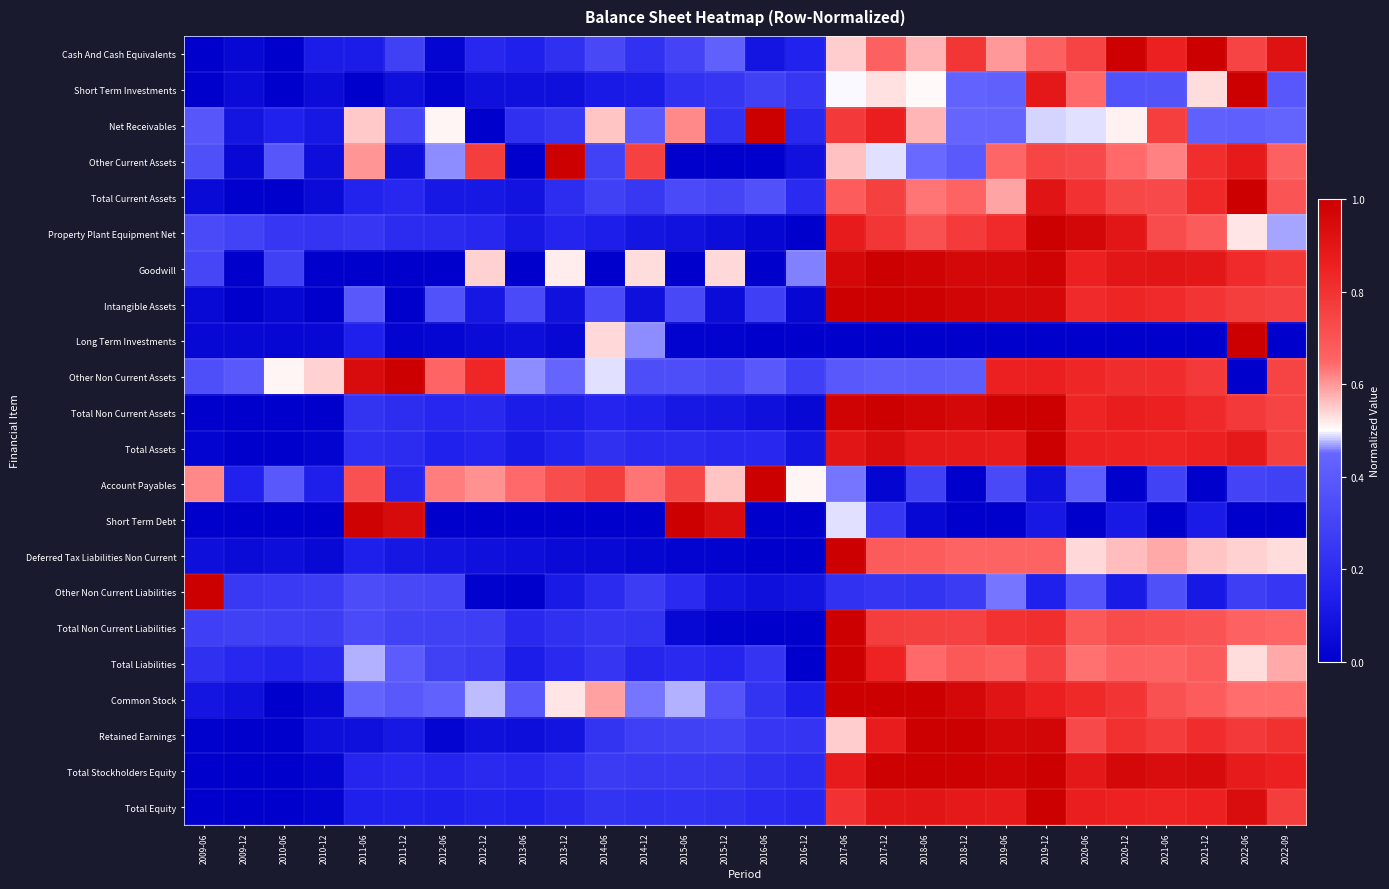

At how many categories does at least one series exceed 0?

28